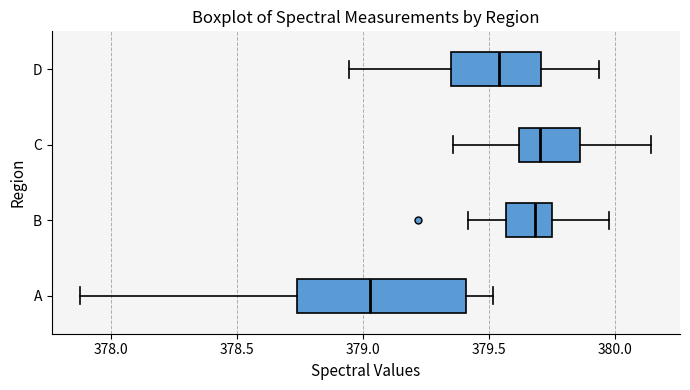

Reading bottom to top, transcribe this box plot: for each box, give where its median line is, the range the box spans, and where its two whiskers end, as read against the x-axis. The values are not printed on the chart, so give them approximately, as read against the axis.

A: median 379.05, box 378.75 to 379.40, whiskers 377.90 to 379.50
B: median 379.70, box 379.55 to 379.75, whiskers 379.40 to 380.00
C: median 379.70, box 379.60 to 379.85, whiskers 379.35 to 380.15
D: median 379.55, box 379.35 to 379.70, whiskers 378.95 to 379.95